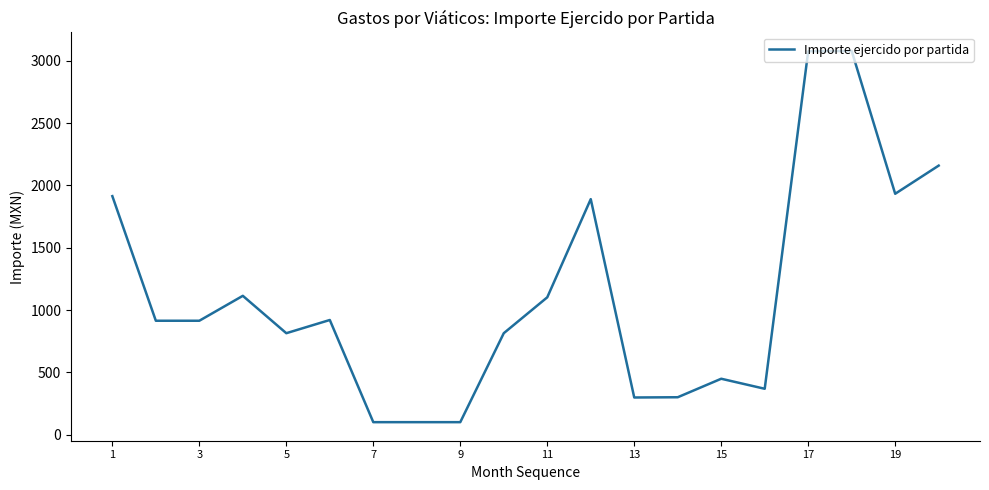

Does the chart have visible grid lines?

No